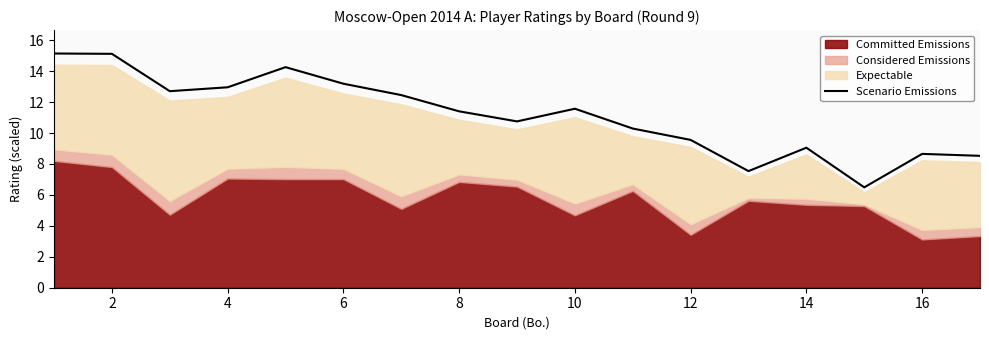

What is the difference between the maximum and minimum values?

8.7